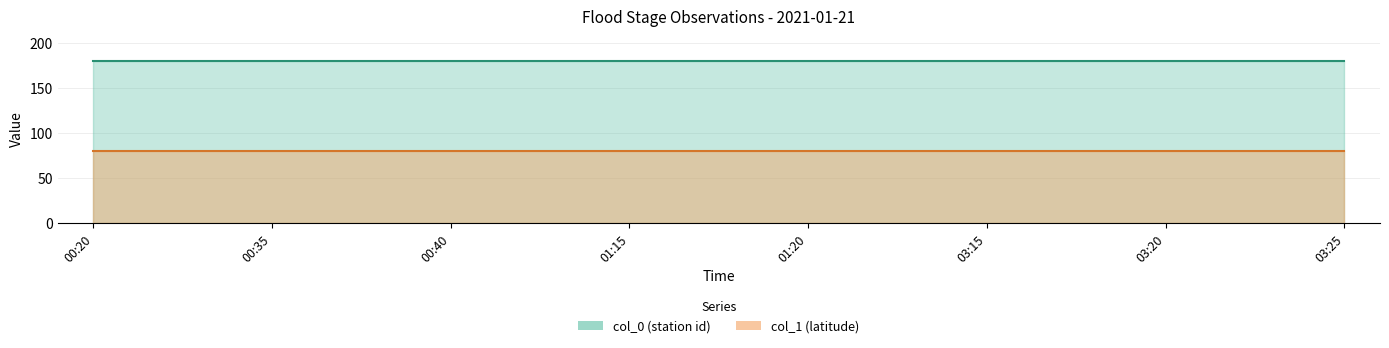

What is the label of the 1st point from the right?

03:25